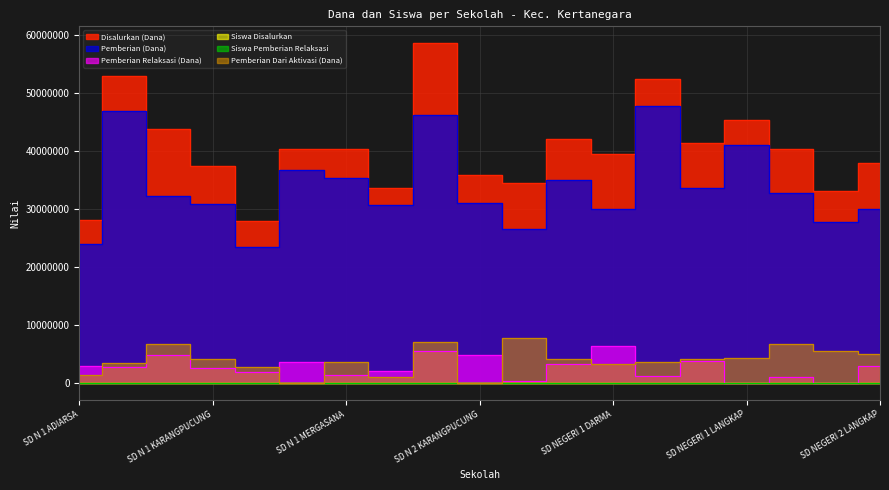

What is the maximum value for Siswa Disalurkan?

150